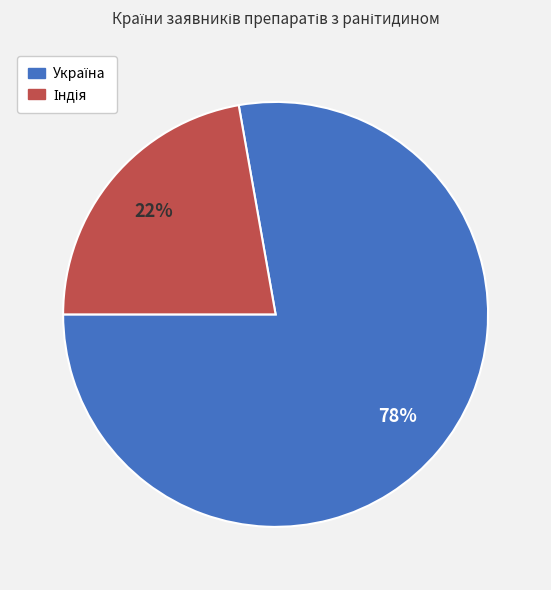

Count the number of slices in the pie.

2